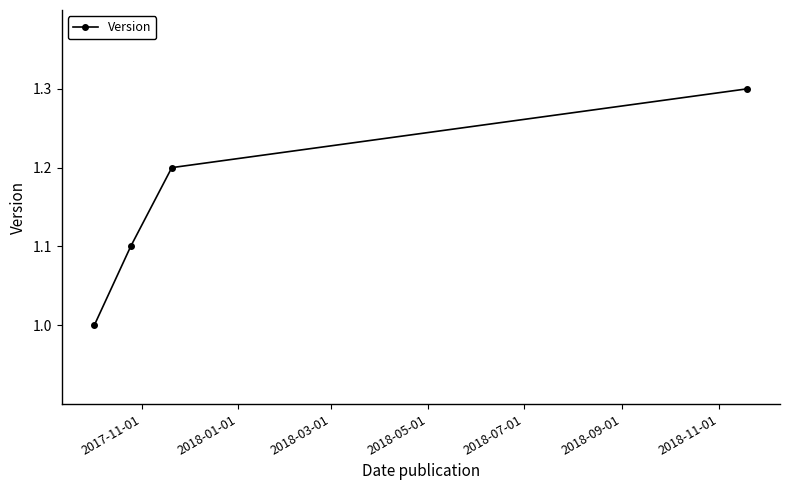

True or false: there are more than 1 points higher than both neighbors.

False